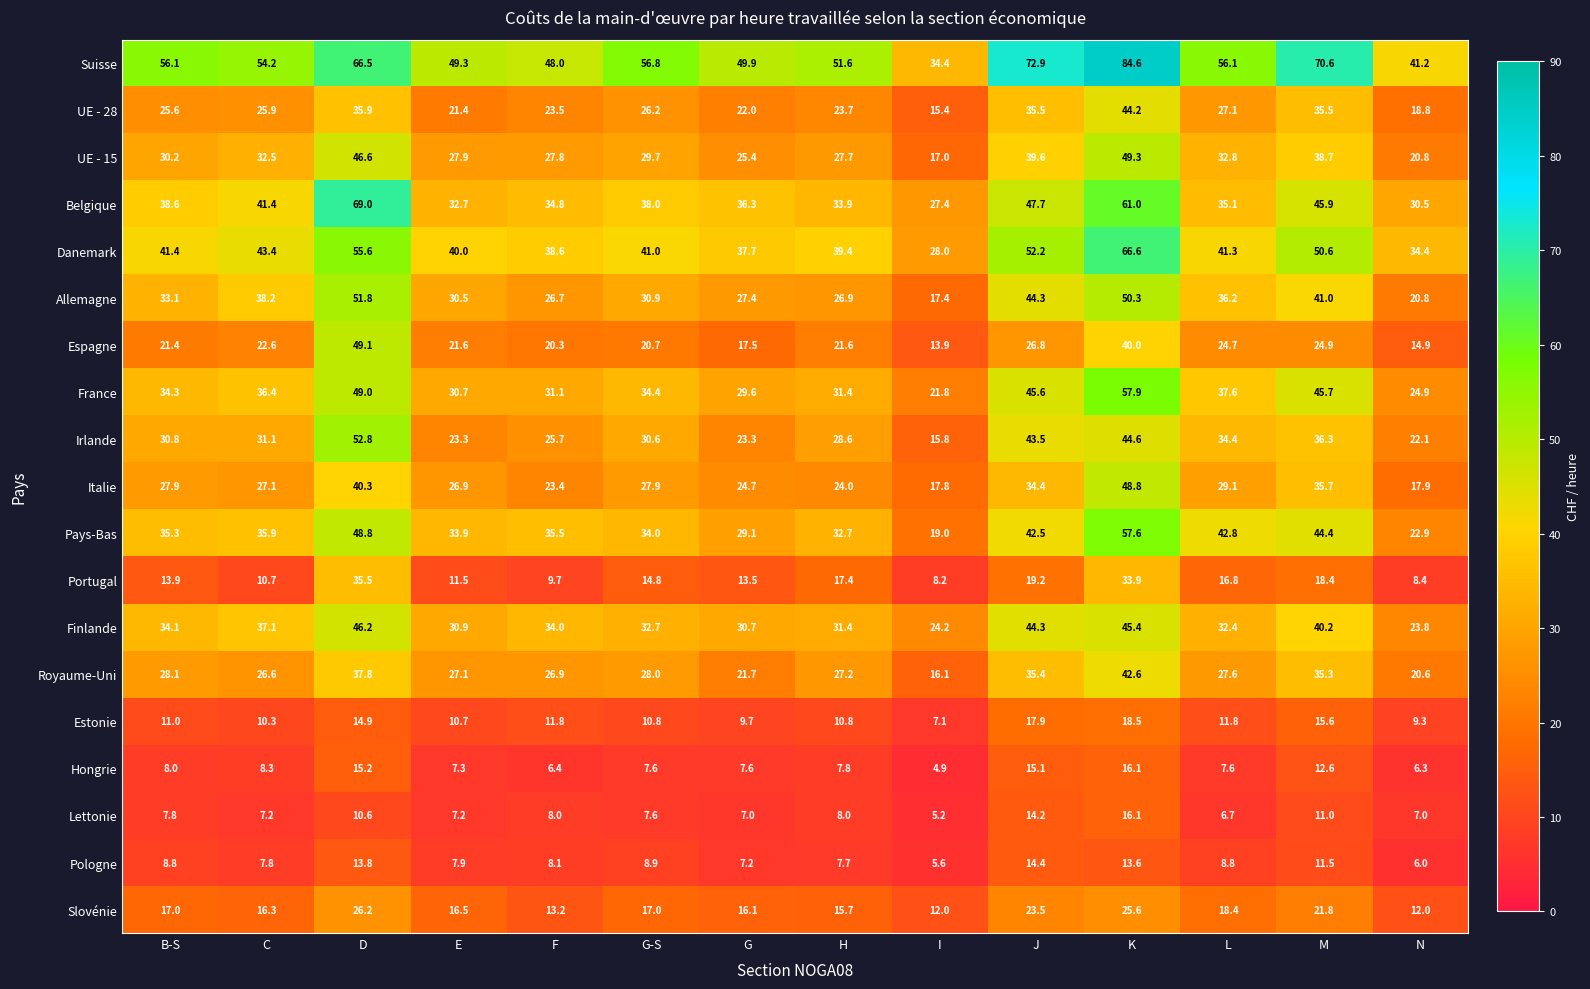

How many categories are shown in the chart?

14